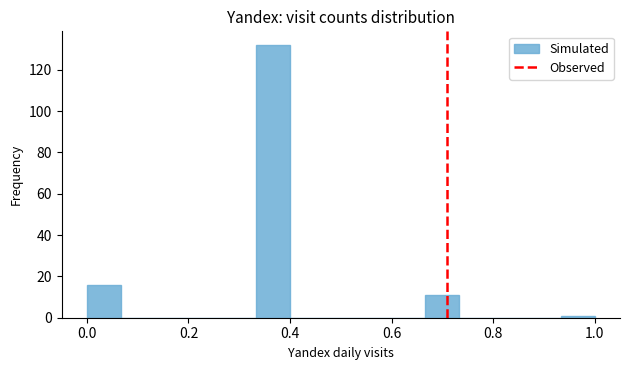

Read against the x-axis, roughly where is the centre of the tallest bar?

0.36